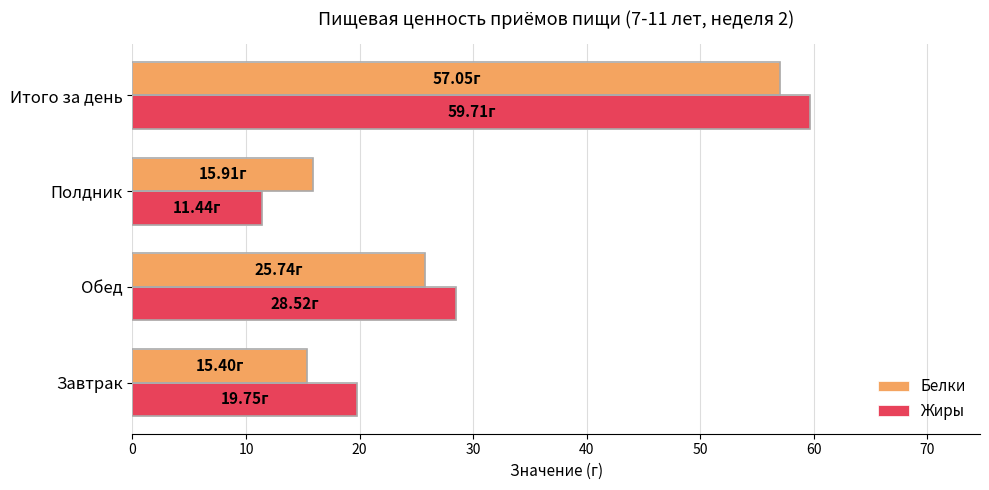

What is the average value of the Жиры series?

29.9